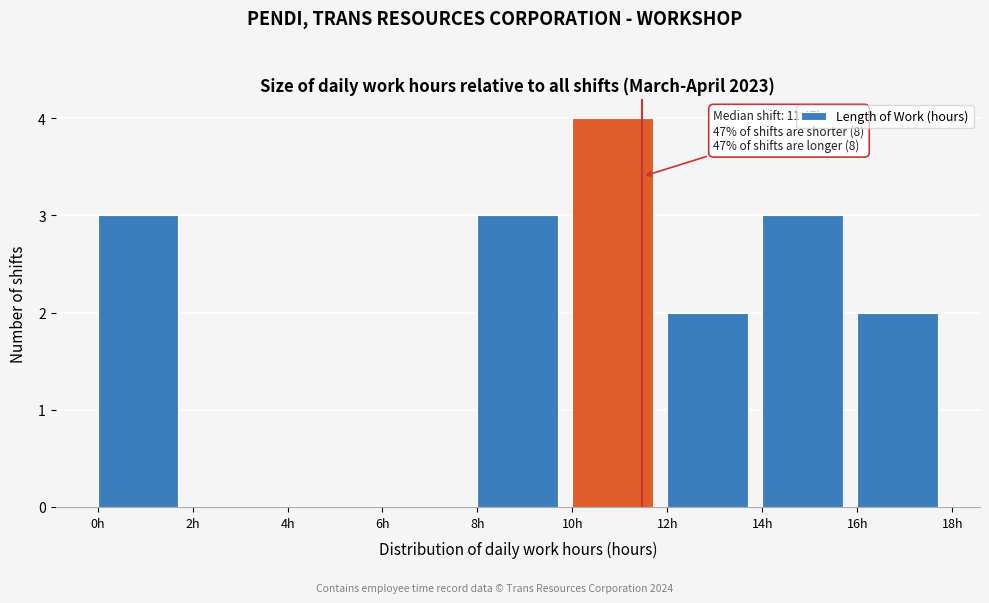

Over which range of the x-axis is the bar tallest?

10 to 12